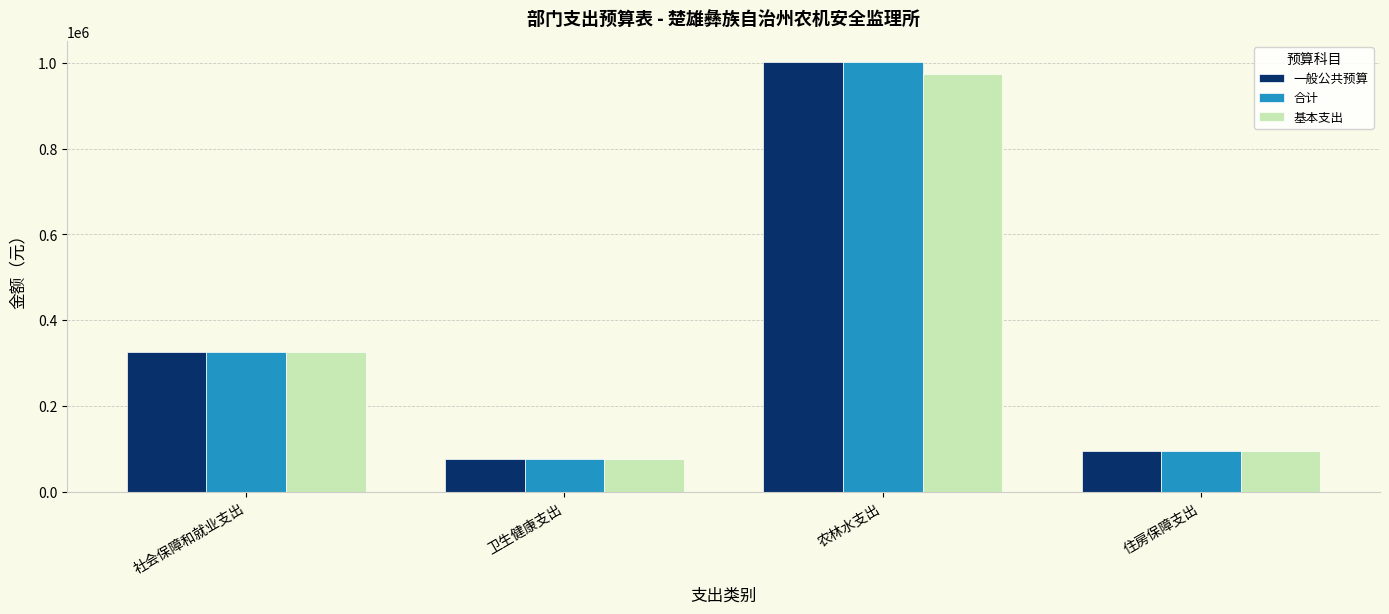

Where is 基本支出 nearest to the value 525816?

社会保障和就业支出